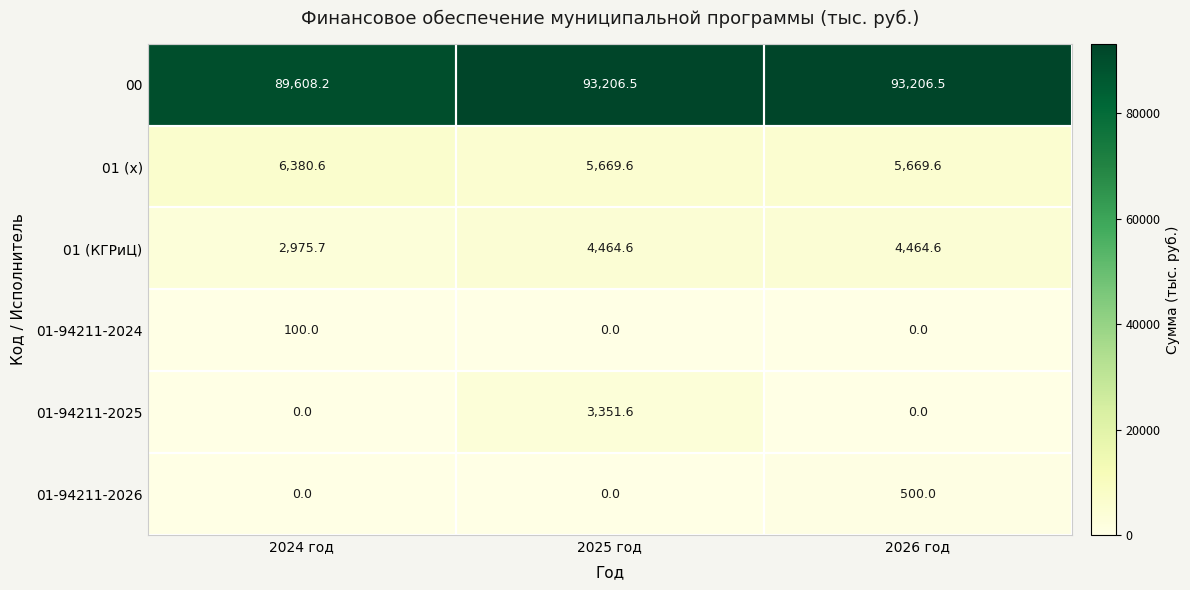

What is the difference between the highest and lowest values at 2024 год?

89608.2